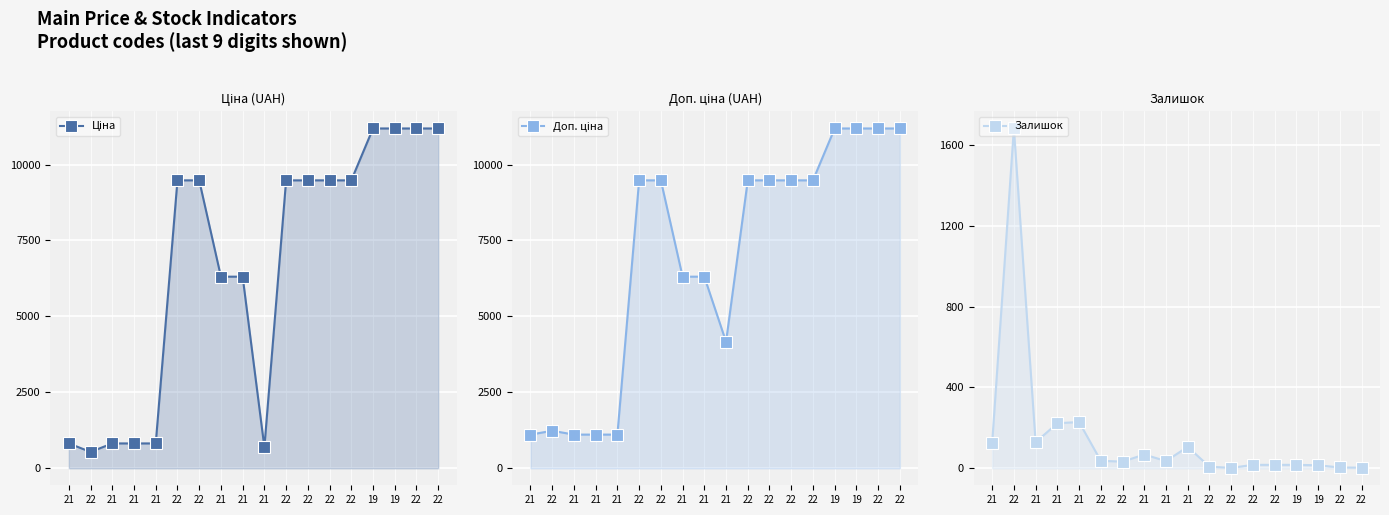

Reading left to right, list all the values displayed in this chart.

Ціна: 21=818.5	22=539.0	21=818.5	21=818.5	21=818.5	22=9480.1	22=9480.1	21=6308.8	21=6308.8	21=694.3	22=9480.1	22=9480.1	22=9480.1	22=9480.1	19=11188.2	19=11188.2	22=11188.2	22=11188.2
Доп. ціна: 21=1109.2	22=1235.4	21=1109.2	21=1109.2	21=1109.2	22=9480.1	22=9480.1	21=6308.8	21=6308.8	21=4165.6	22=9480.1	22=9480.1	22=9480.1	22=9480.1	19=11188.2	19=11188.2	22=11188.2	22=11188.2
Залишок: 21=125.0	22=1682.0	21=129.0	21=223.0	21=229.0	22=37.0	22=33.0	21=68.0	21=36.0	21=106.0	22=8.0	22=2.0	22=17.0	22=17.0	19=17.0	19=15.0	22=4.0	22=3.0